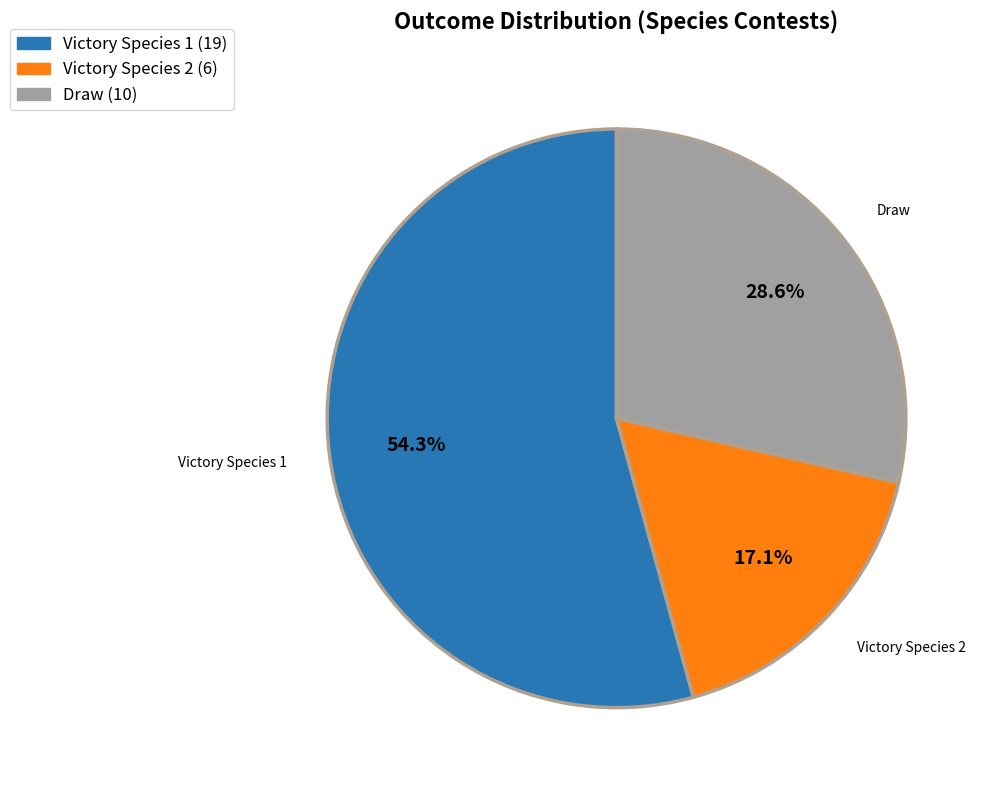

What is the ratio of the value at Draw (10) to the value at Victory Species 2 (6)?

1.7